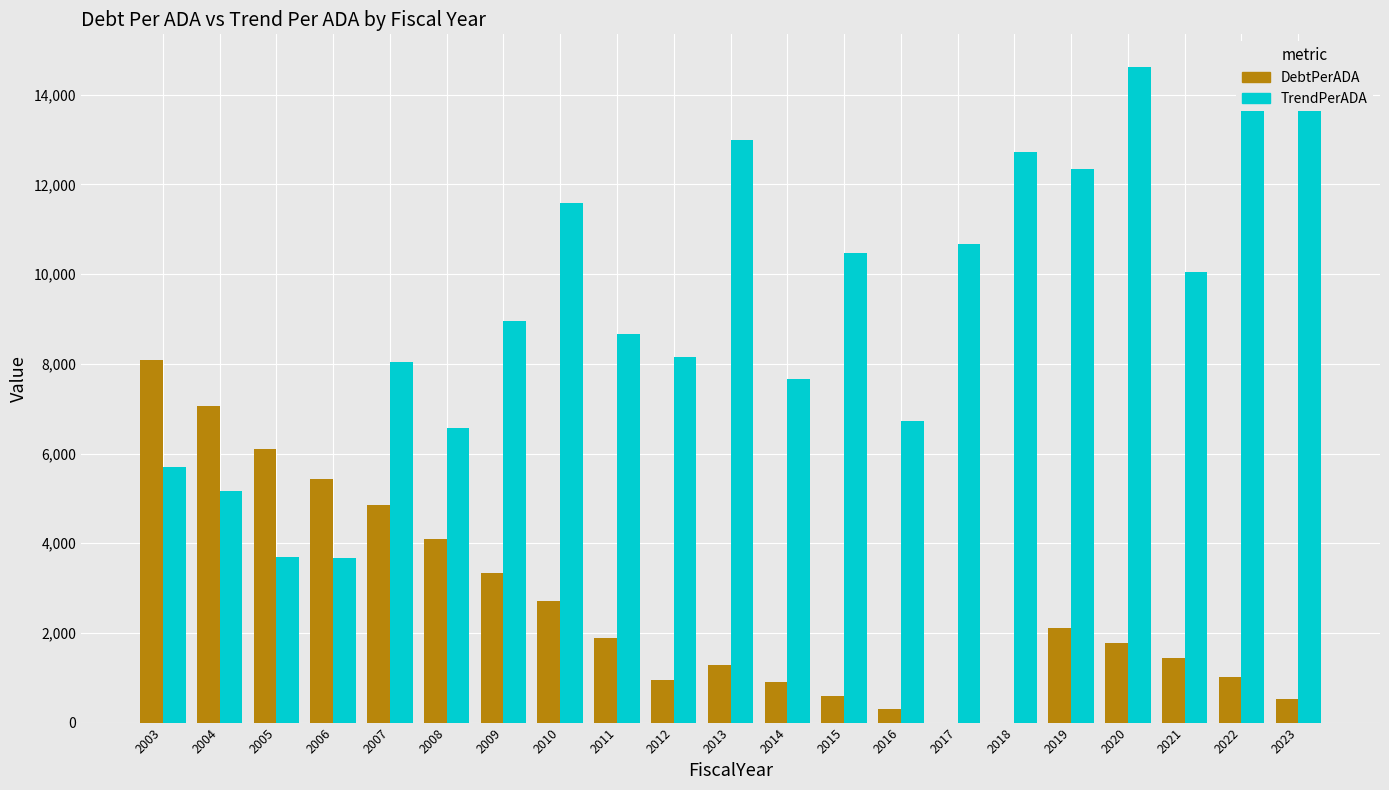

At which label does DebtPerADA first exceed 1783?

2003